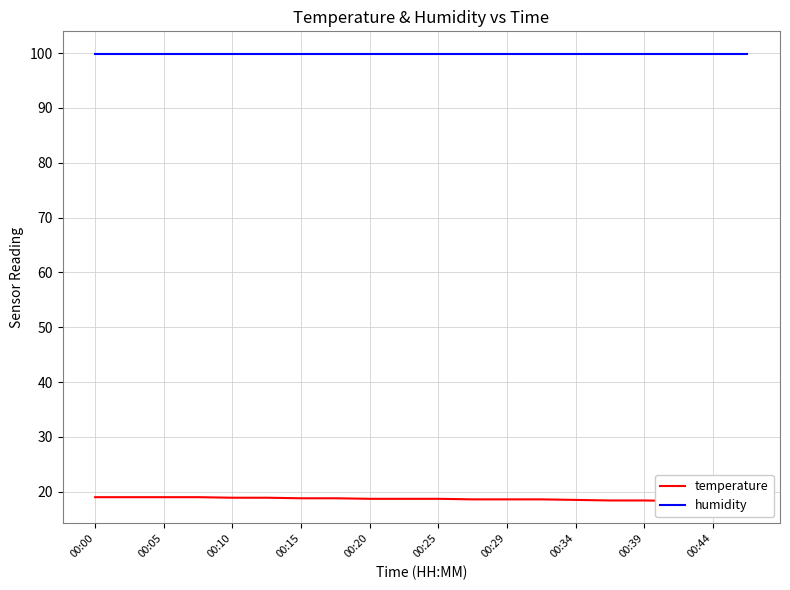

True or false: humidity and temperature cross at least once.

False